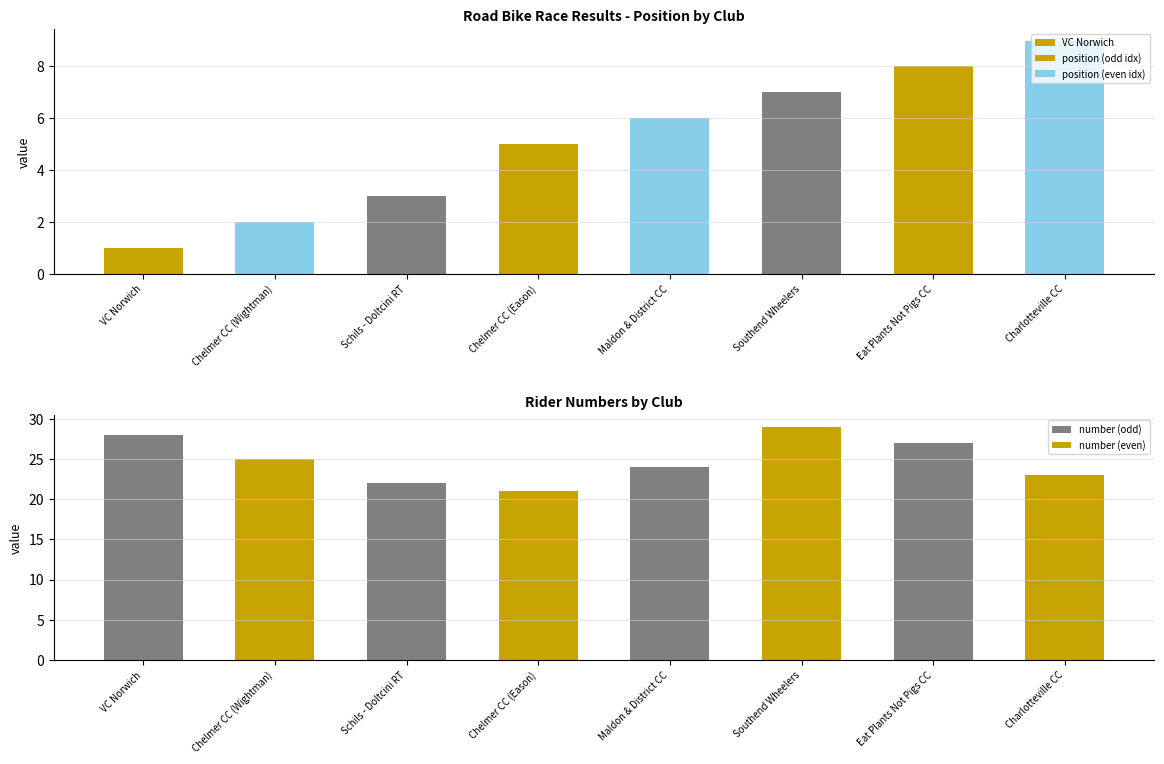

What is the difference between the maximum and minimum values in the number series?

8